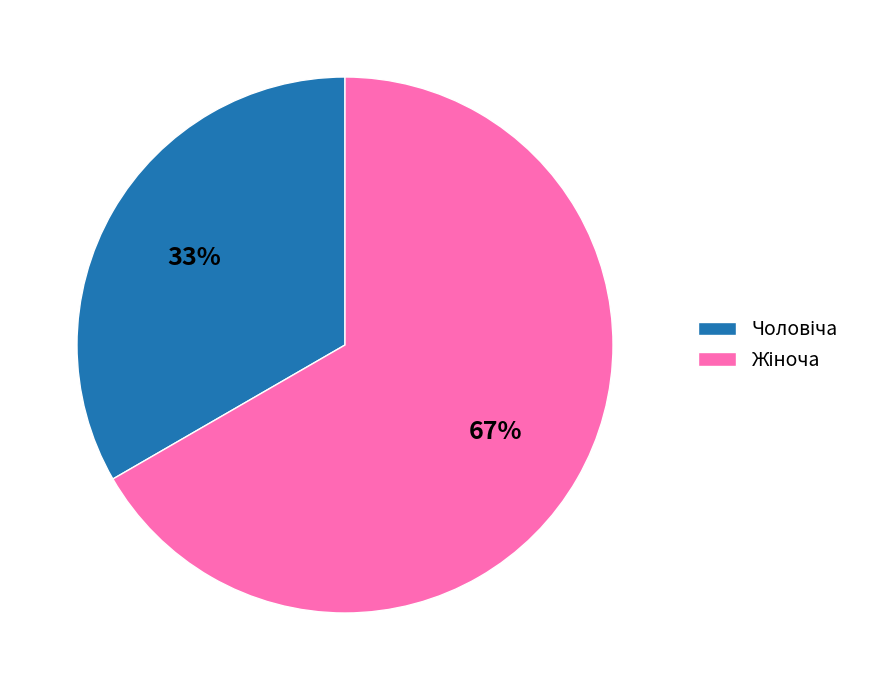

Is there a majority slice in this chart?

Yes